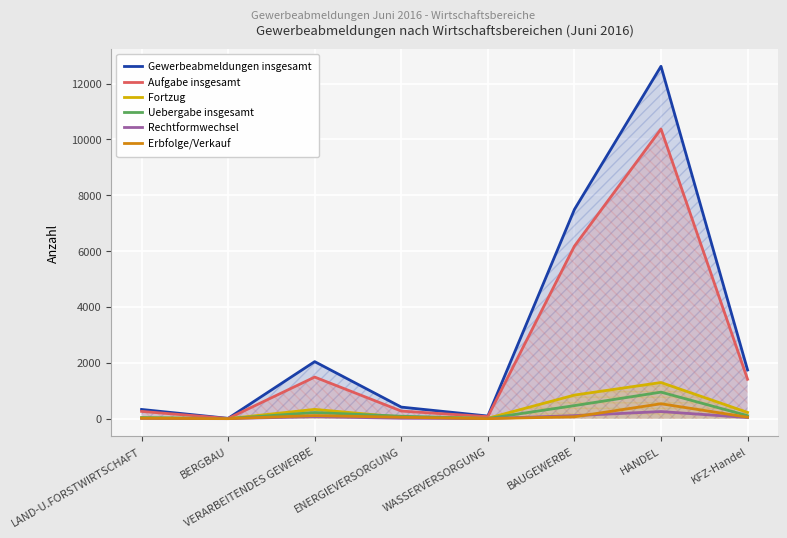

Reading right to left, what are all the values shown in this chart?

Gewerbeabmeldungen insgesamt: 1743	12620	7493	95	415	2043	12	331
Aufgabe insgesamt: 1411	10374	6180	73	273	1490	7	261
Fortzug: 224	1295	845	15	54	333	2	33
Uebergabe insgesamt: 108	951	468	7	88	220	3	37
Rechtformwechsel: 41	255	109	4	14	74	1	8
Erbfolge/Verkauf: 54	534	67	2	52	111	2	15